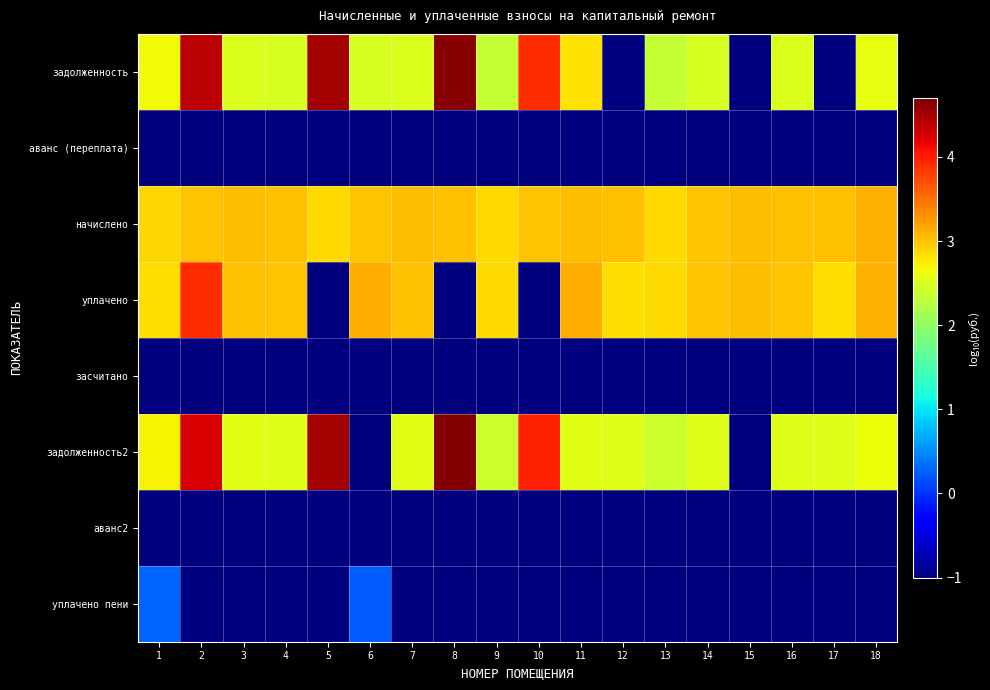

What is the difference between the highest and lowest values at 14?

4.0